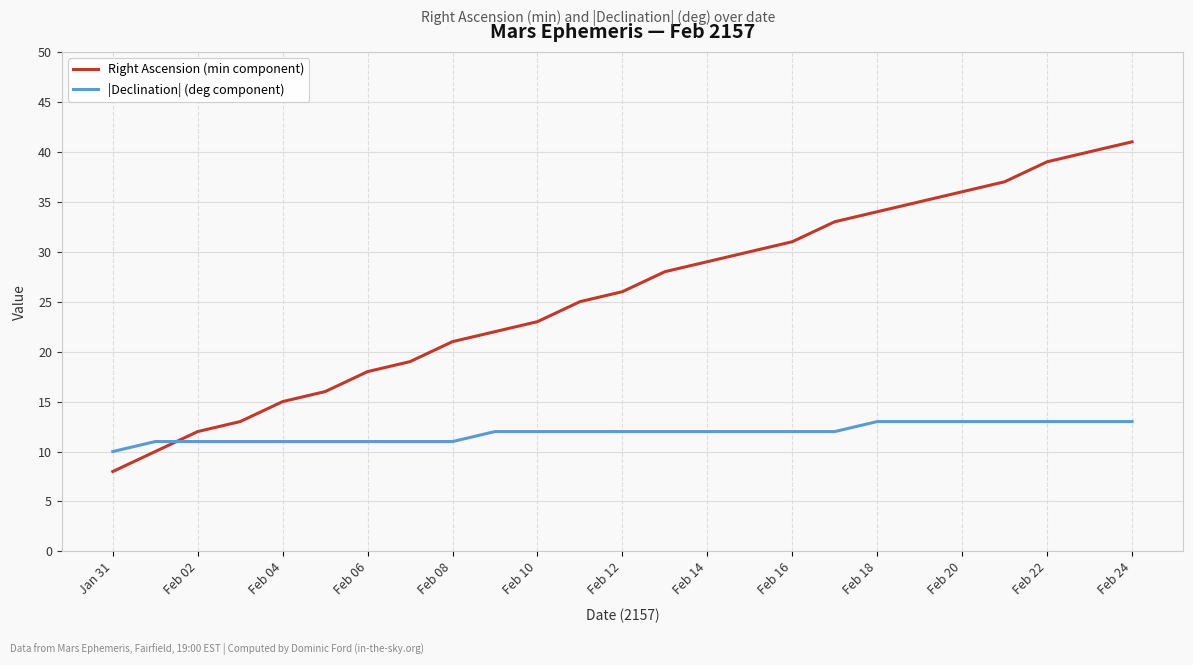

How many lines are shown in the chart?

2